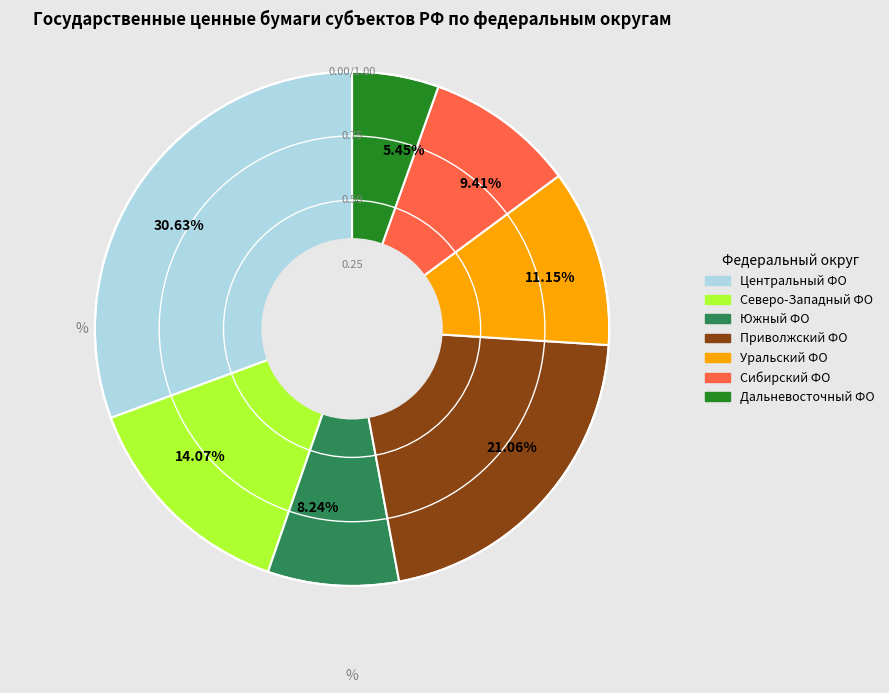

Does Приволжский ФО account for over 50% of the chart?

No